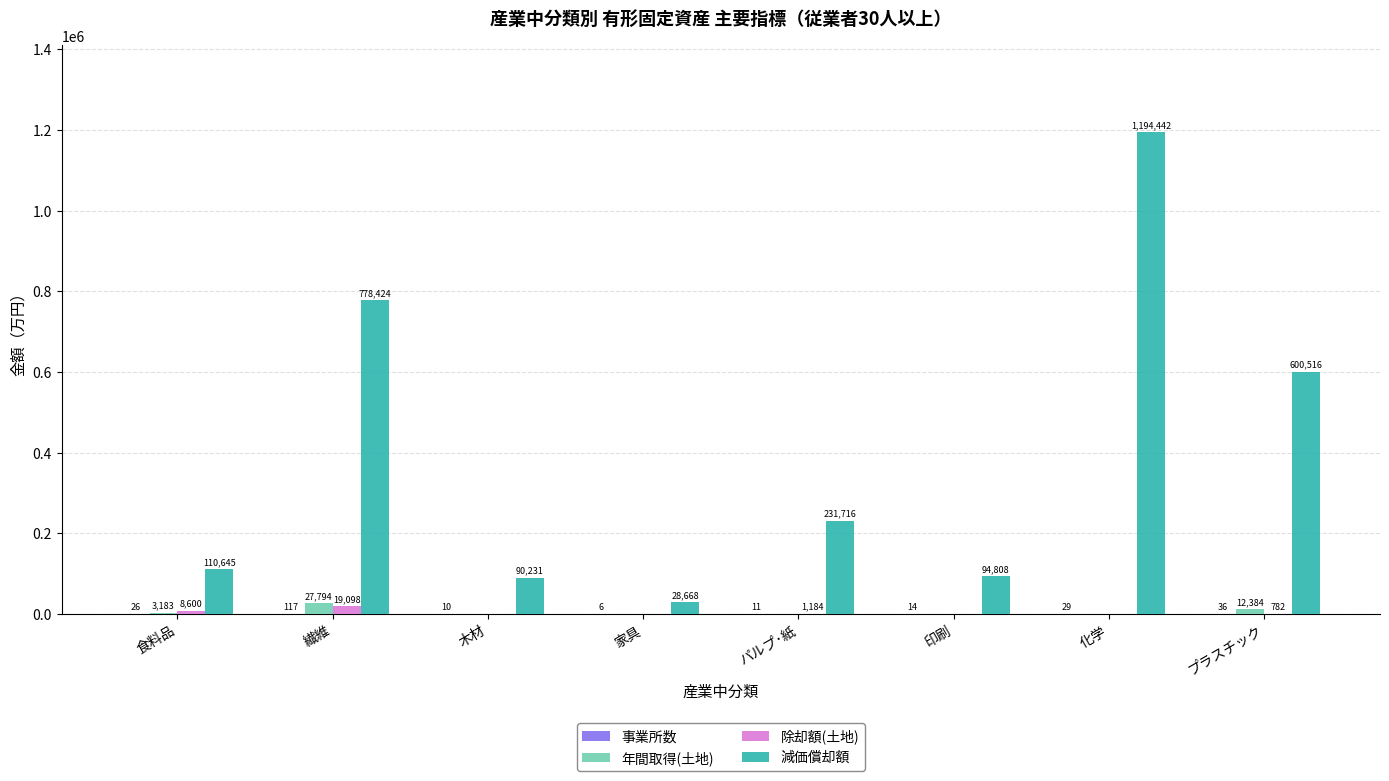

Which series has the largest range (max minus min)?

減価償却額